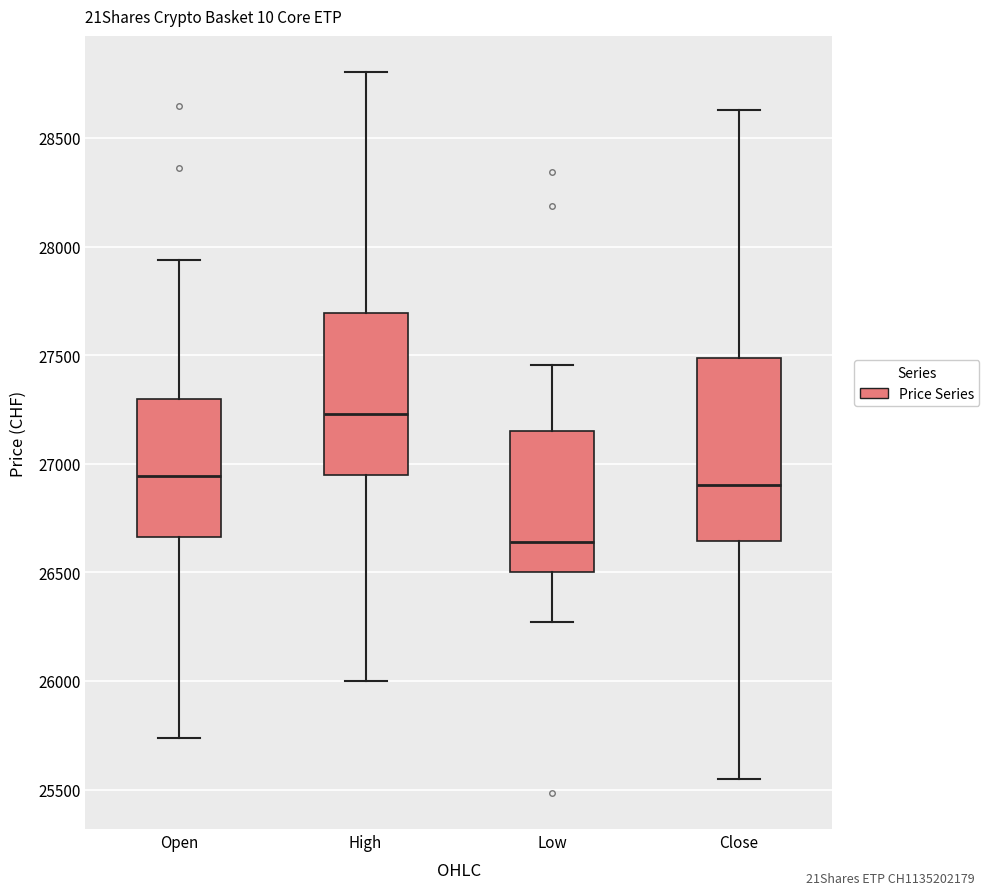

Where does the upper whisker of the box for Open end on the y-axis? The values are not printed on the chart, so give them approximately, as read against the axis.

27950